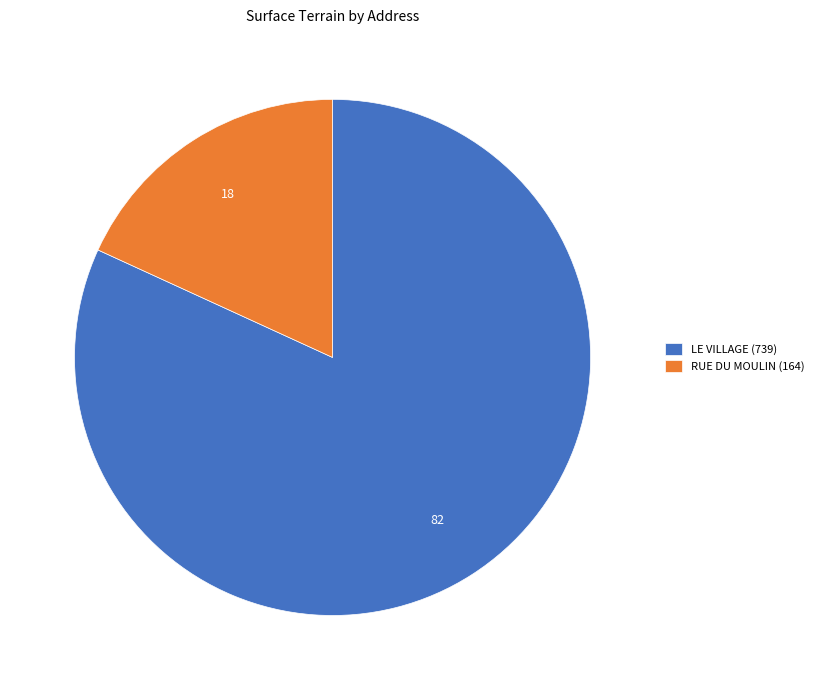

Which category has the smallest portion of the pie?

RUE DU MOULIN